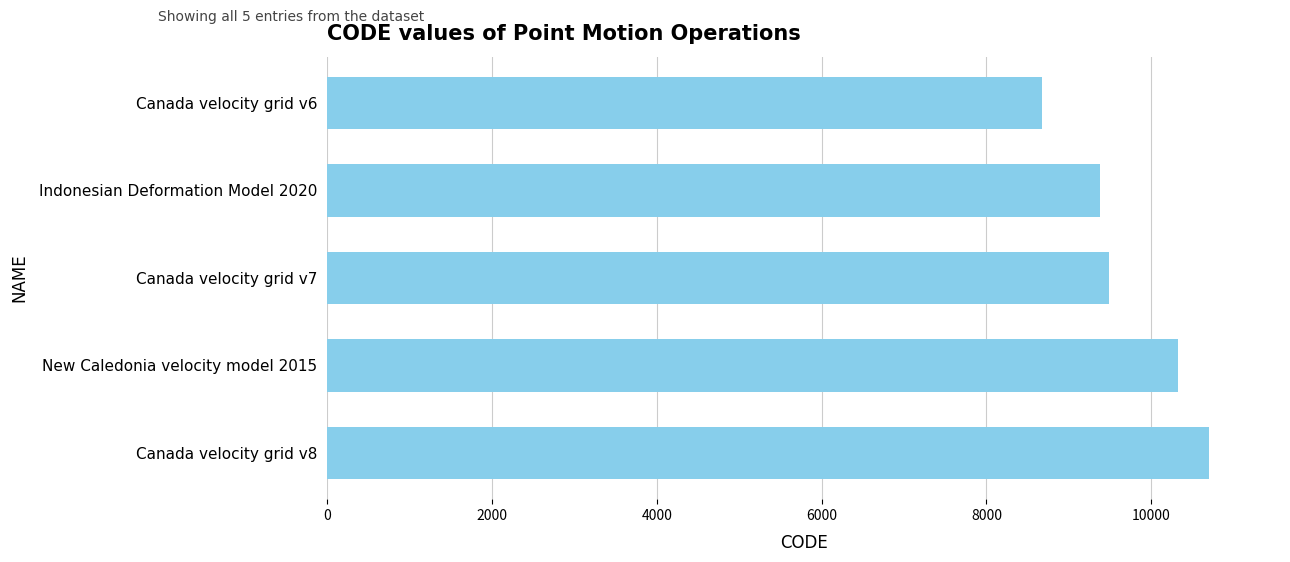

Where is the data nearest to the value 9691?

Canada velocity grid v7